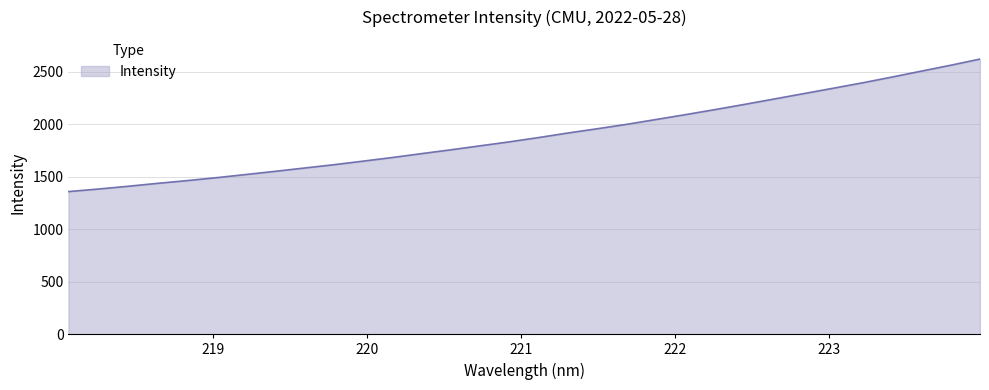

How many lines are shown in the chart?

1